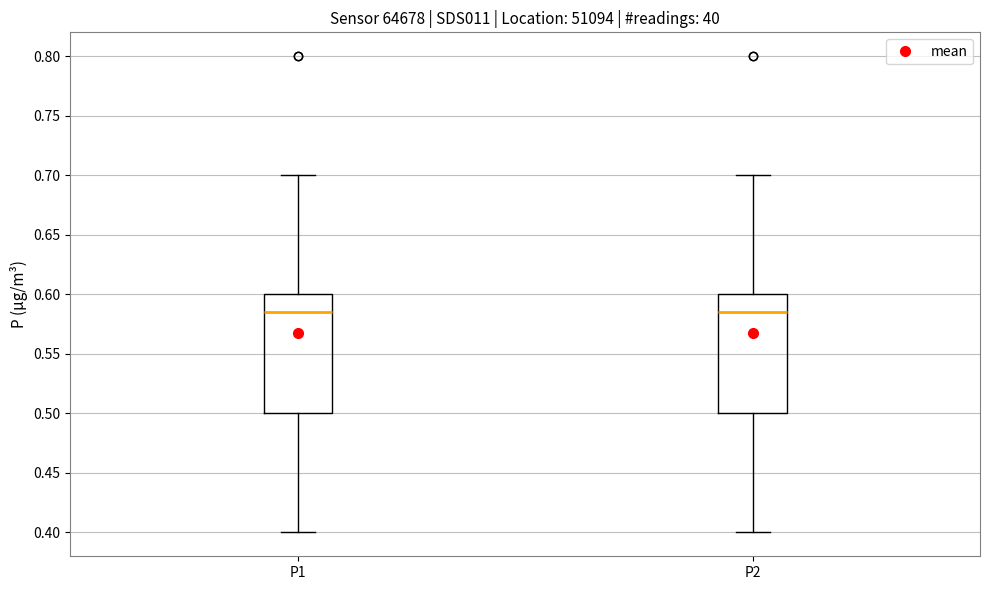

Reading left to right, read every box against the y-axis: the position of its median line, the range the box covers, and the ends of its whiskers. The values are not printed on the chart, so give them approximately, as read against the axis.

P1: median 0.585, box 0.500 to 0.600, whiskers 0.400 to 0.700
P2: median 0.585, box 0.500 to 0.600, whiskers 0.400 to 0.700